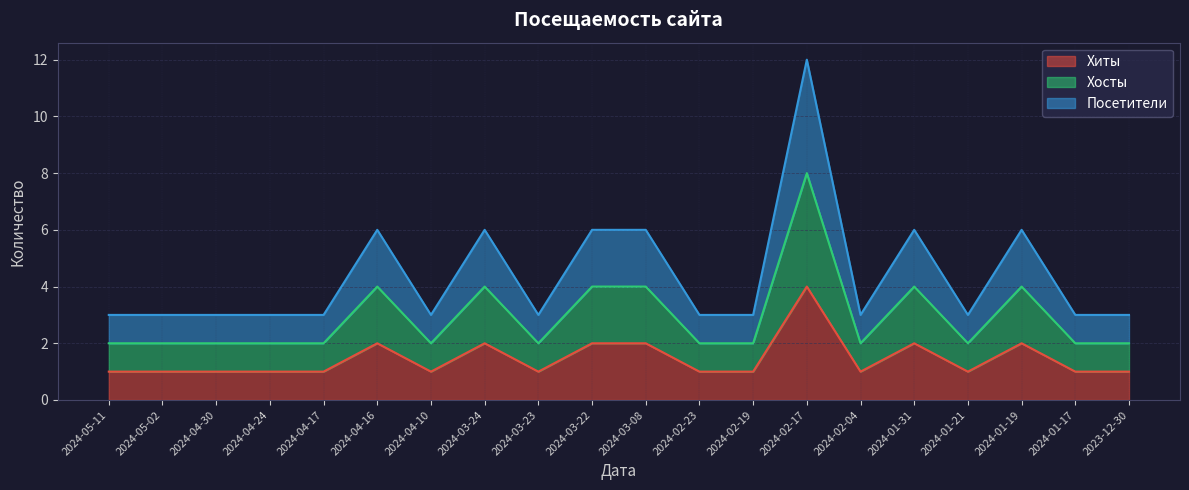

How many lines are shown in the chart?

3